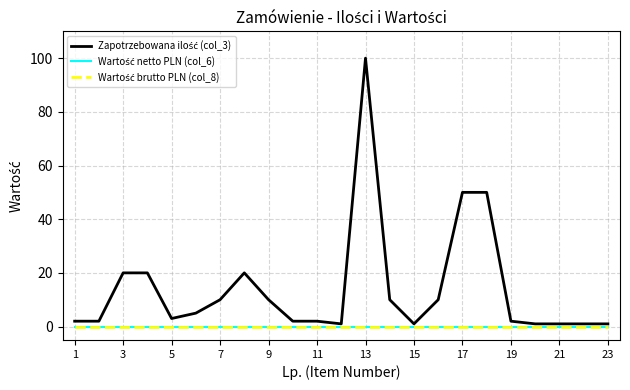

True or false: Wartość netto PLN (col_6) and Zapotrzebowana ilość (col_3) intersect in this chart.

False